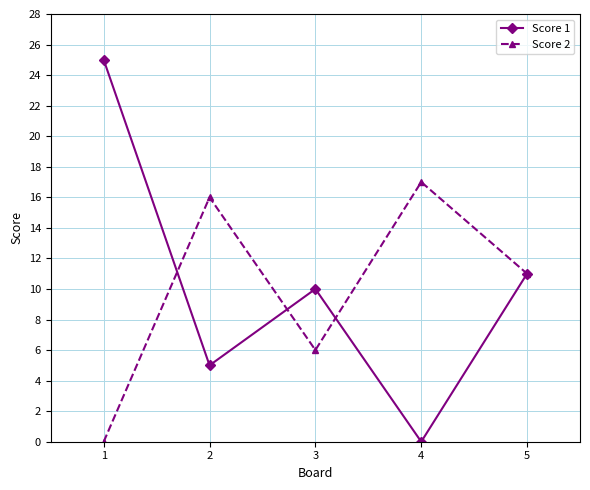

Is it true that Score 2 equals 14 at 5?

False